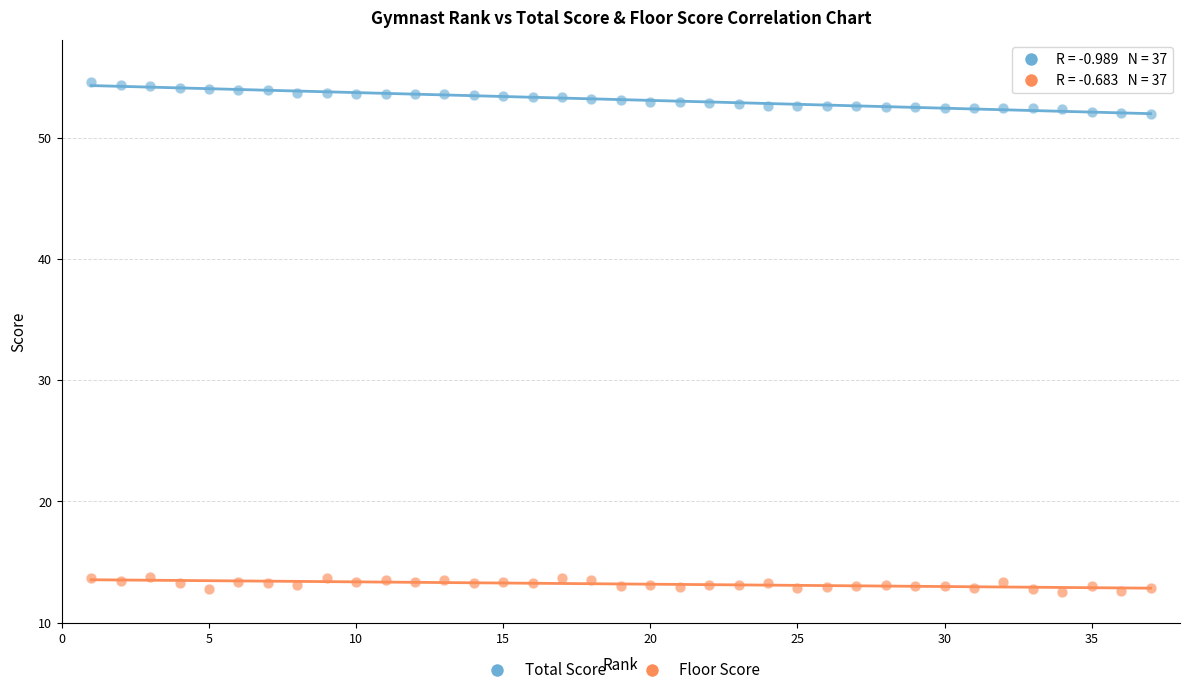

What are all the series names shown in the legend?

Total Score, Floor Score